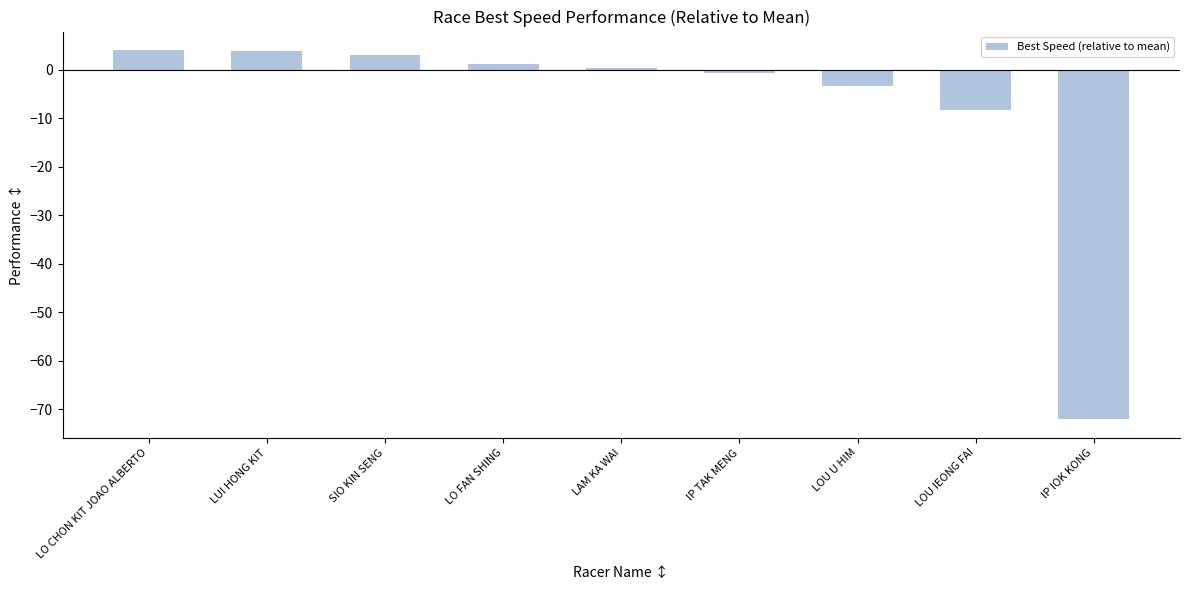

What is the sum of all values?

-72.1